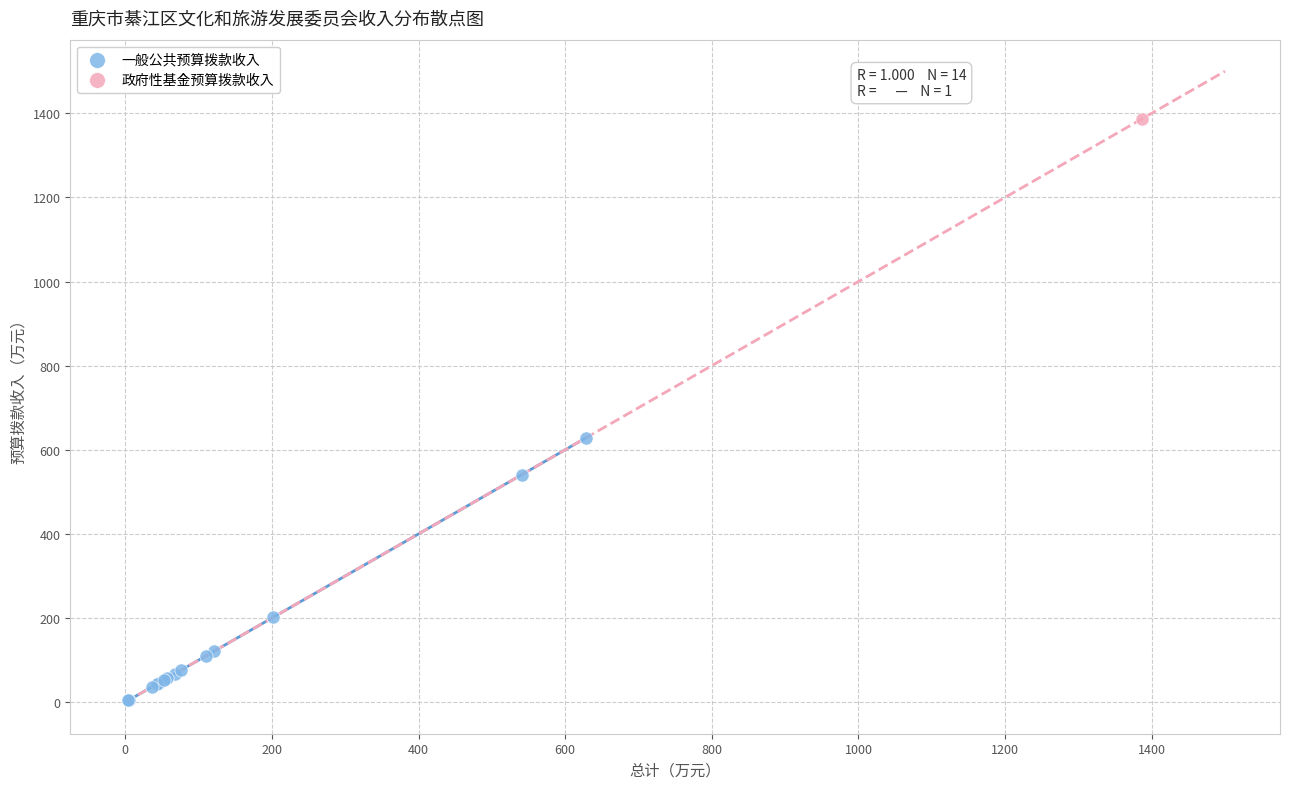

What are all the series names shown in the legend?

一般公共预算拨款收入, 政府性基金预算拨款收入